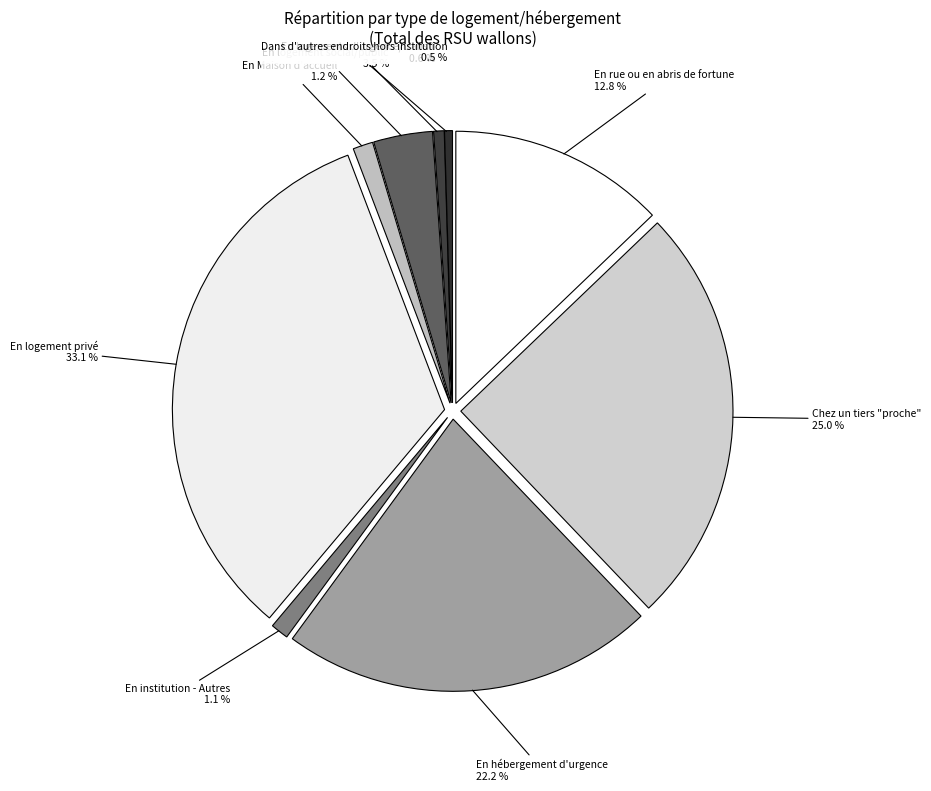

What percentage is NOT represented by En rue ou en abris de fortune?

87.2%